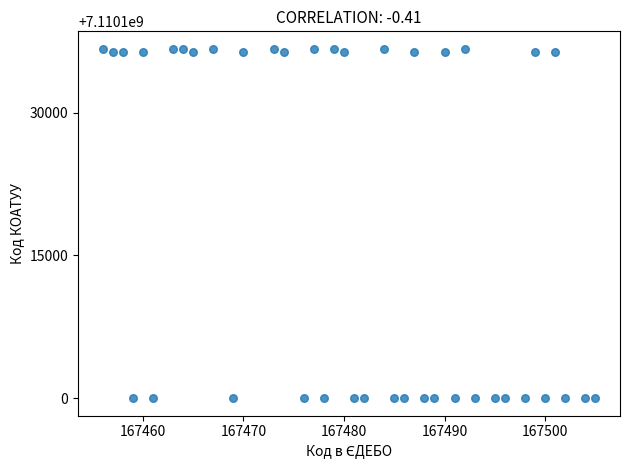

What is the range of X values (max minus min)?

49